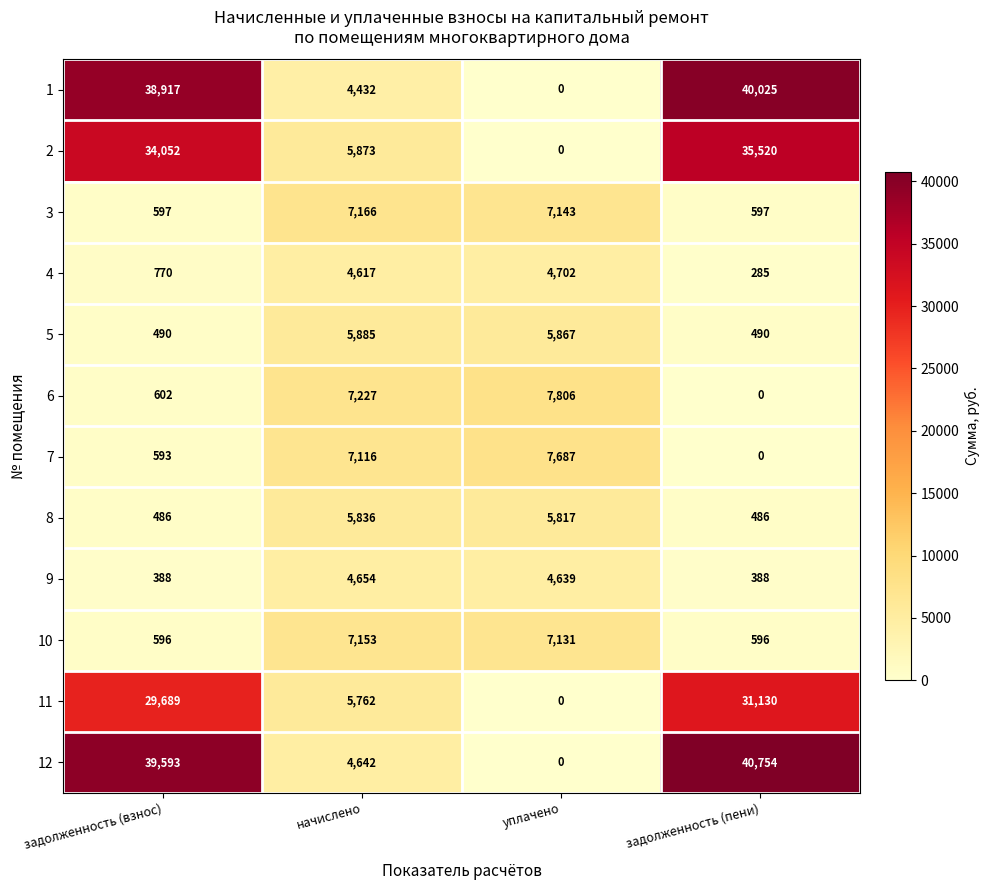

Where is 12 nearest to the value 20377?

начислено